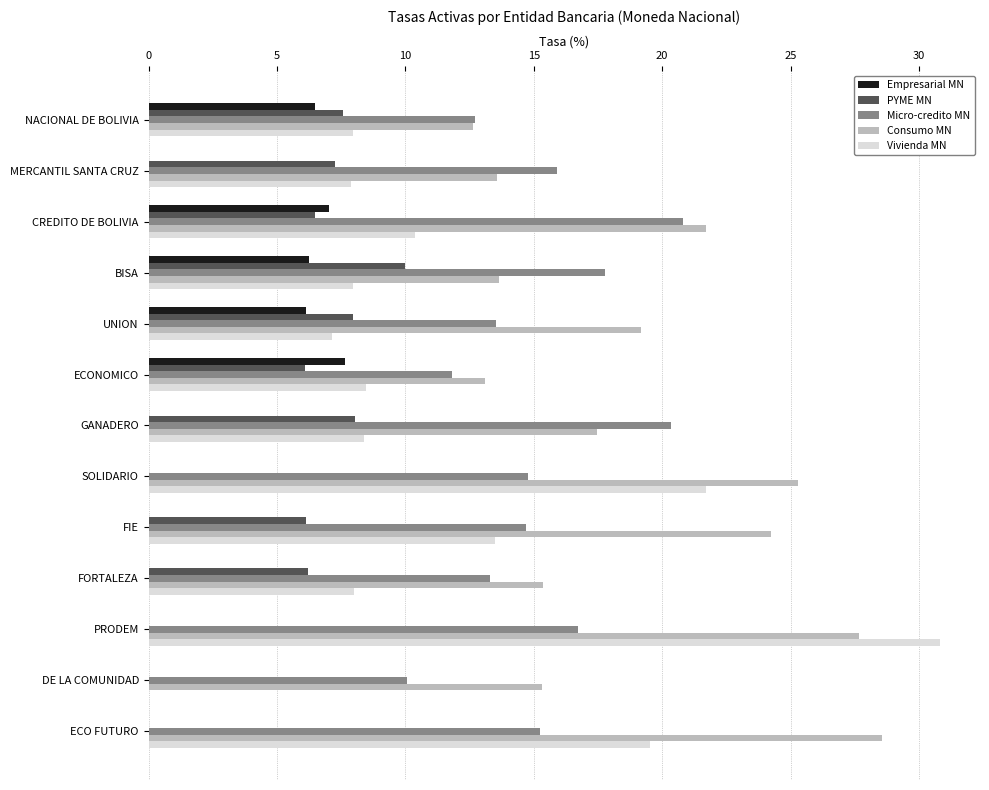

The value of PYME MN at PRODEM is 0.0. True or false?

True